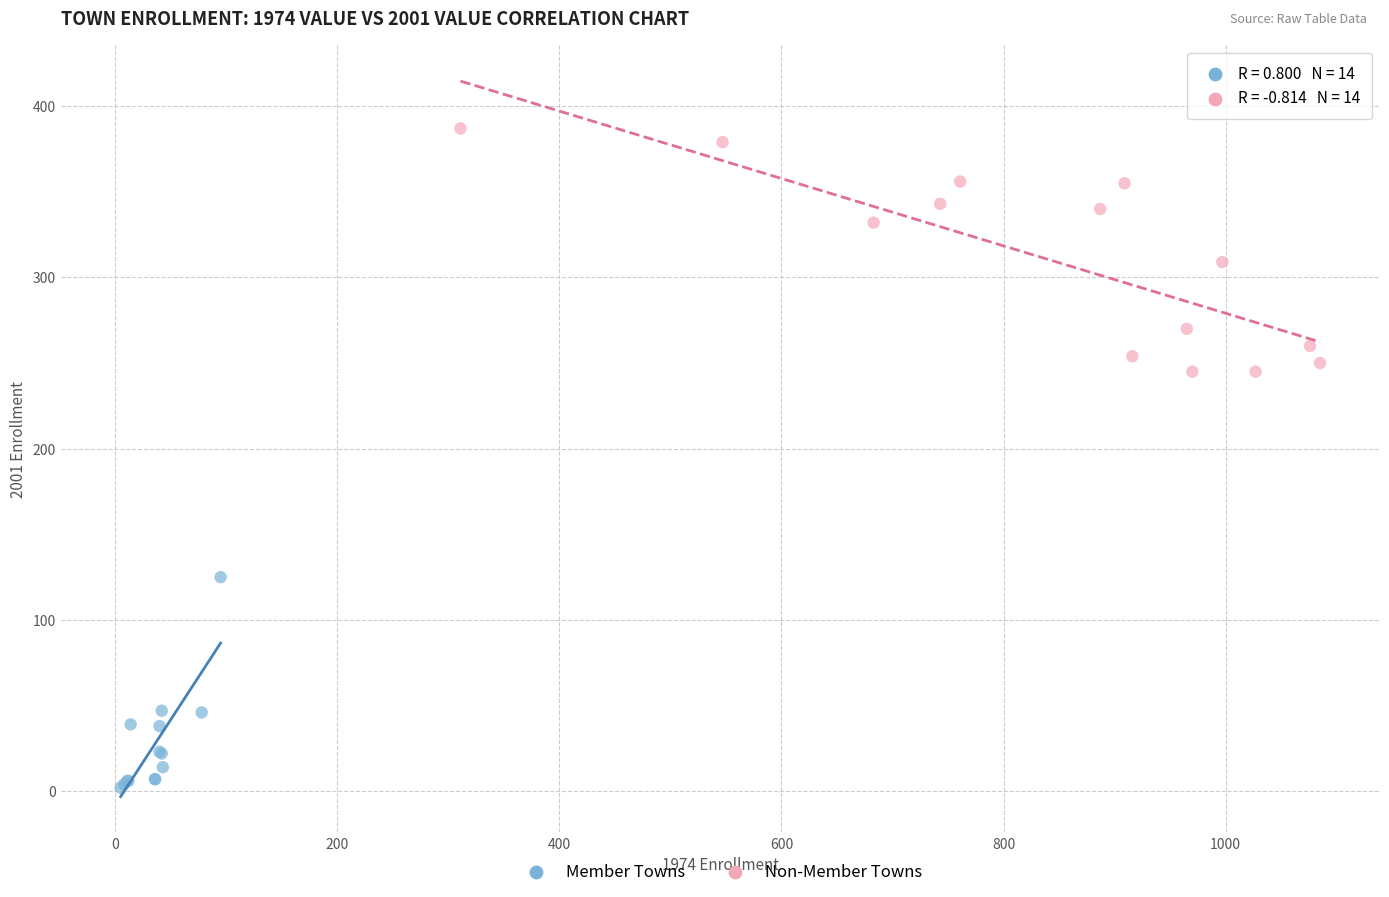

Which series has the widest spread of Y values?

Non-Member Towns